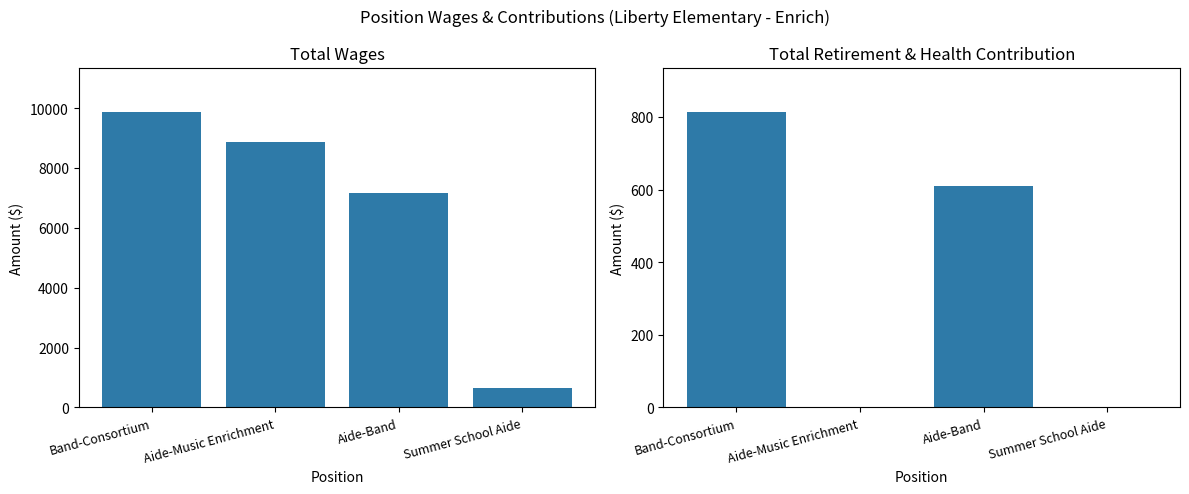

How many data points in Total Retirement & Health Contribution are above 610?

1